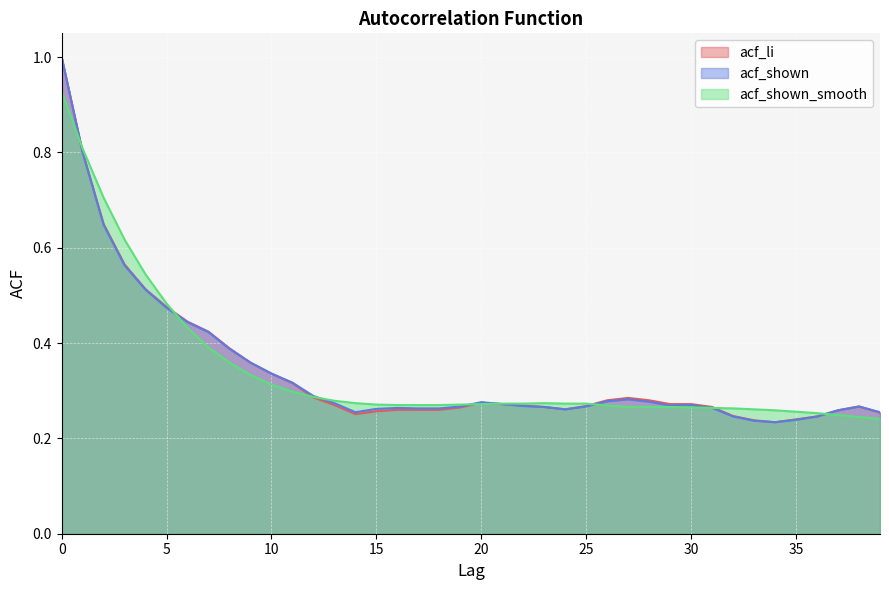

True or false: acf_shown_smooth has more than 1 interior local peaks.

False